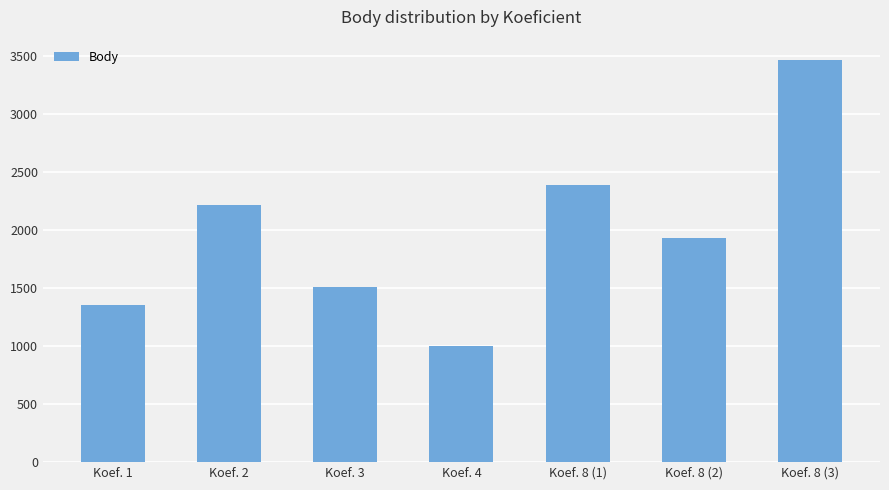

Count the number of categories in the chart.

7